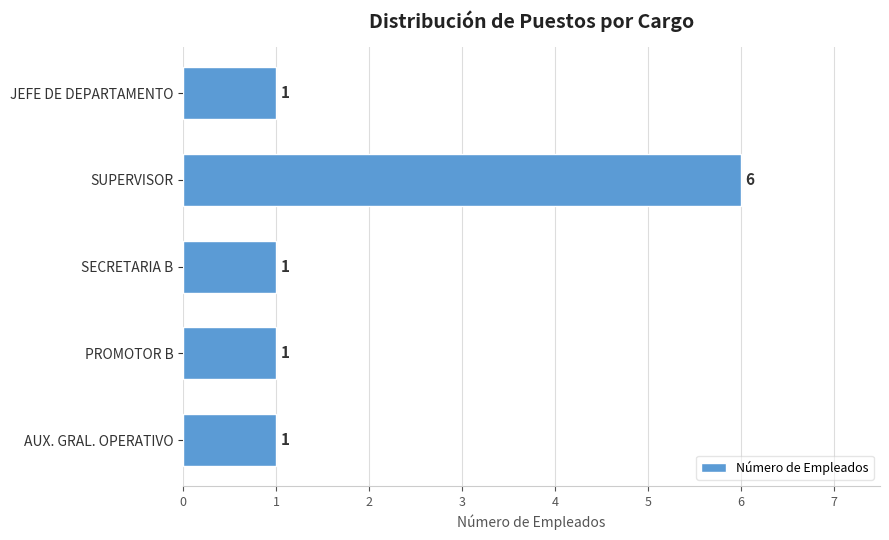

The chart shows a value of 11 at SUPERVISOR. True or false?

False